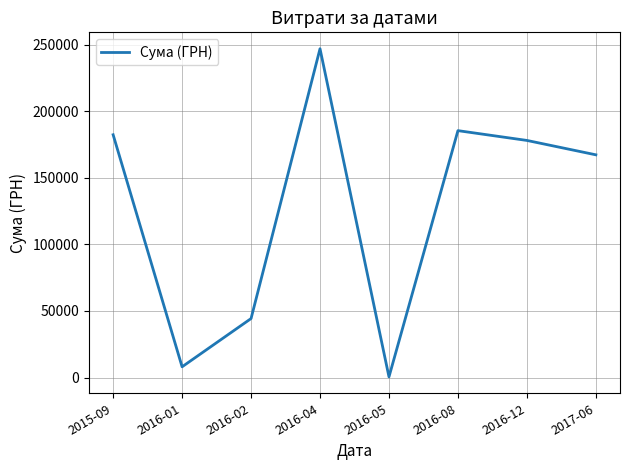

Does the chart display data point markers on the line(s)?

No